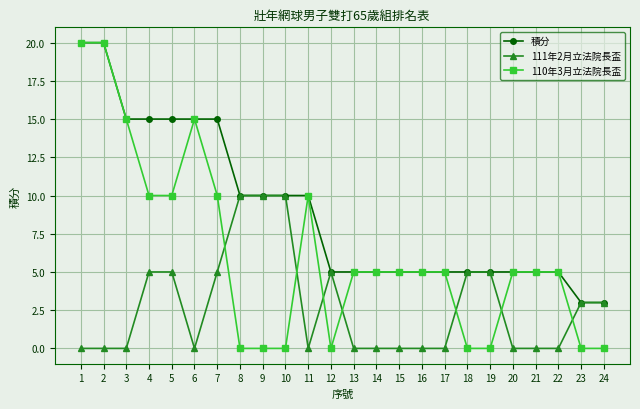

What is the highest value of the 積分 series?

20